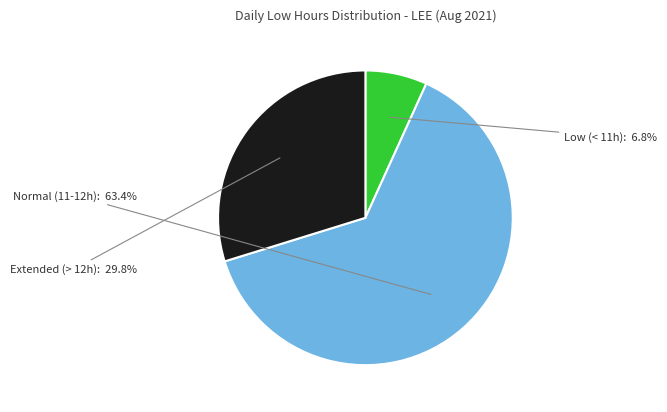

Does any single category account for the majority?

Yes